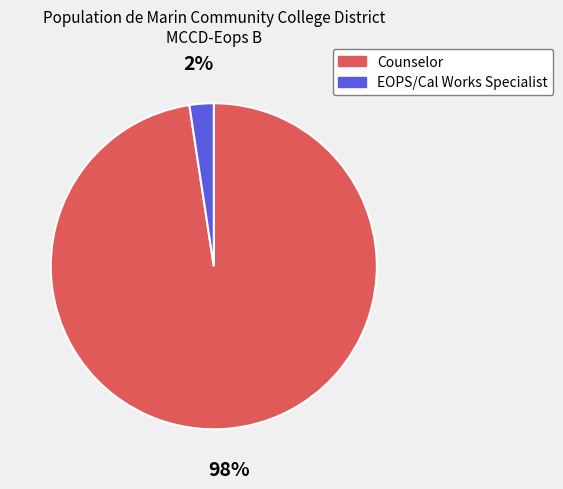

To the nearest percent, what is the average slice percentage?

50%